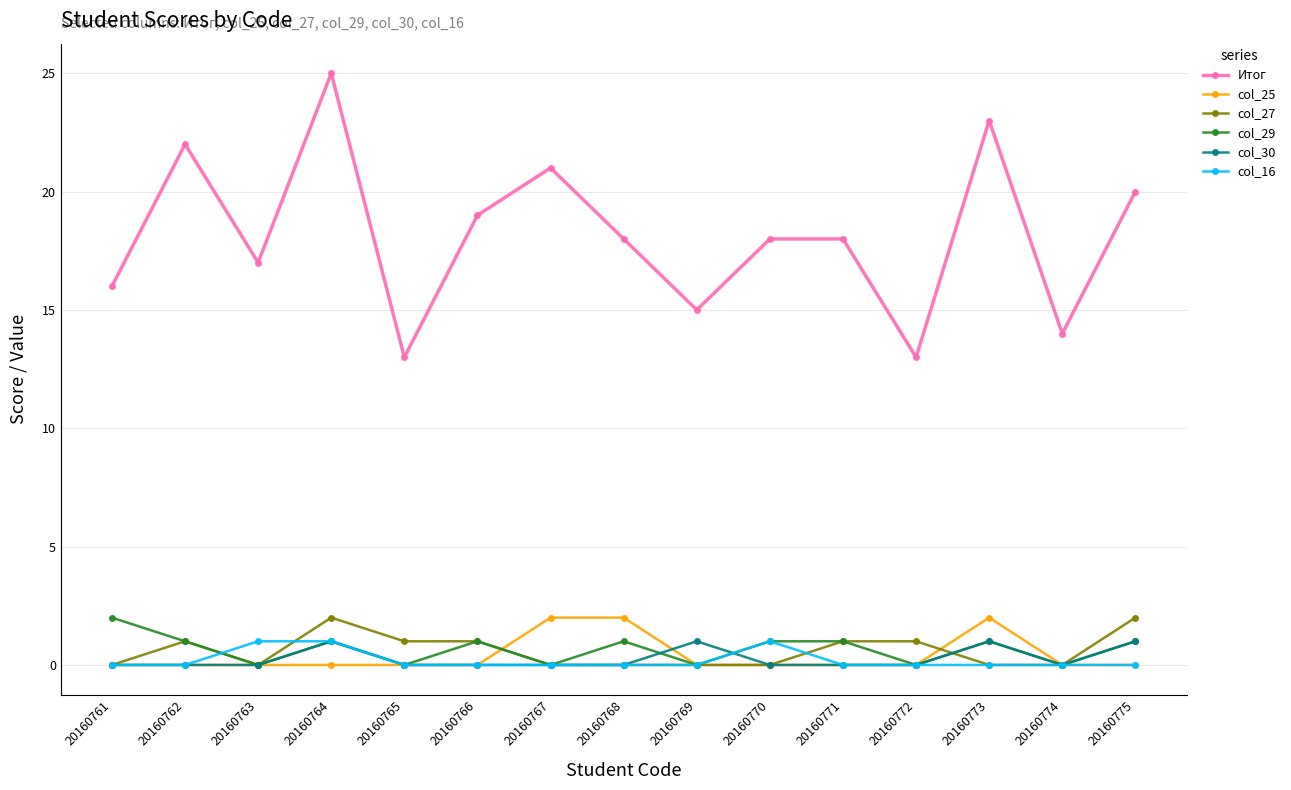

Reading right to left, what are all the values shown in this chart?

Итог: 20160775=20	20160774=14	20160773=23	20160772=13	20160771=18	20160770=18	20160769=15	20160768=18	20160767=21	20160766=19	20160765=13	20160764=25	20160763=17	20160762=22	20160761=16
col_25: 20160775=0	20160774=0	20160773=2	20160772=0	20160771=0	20160770=0	20160769=0	20160768=2	20160767=2	20160766=0	20160765=0	20160764=0	20160763=0	20160762=0	20160761=0
col_27: 20160775=2	20160774=0	20160773=0	20160772=1	20160771=1	20160770=0	20160769=0	20160768=0	20160767=0	20160766=1	20160765=1	20160764=2	20160763=0	20160762=1	20160761=0
col_29: 20160775=1	20160774=0	20160773=1	20160772=0	20160771=1	20160770=1	20160769=0	20160768=1	20160767=0	20160766=1	20160765=0	20160764=1	20160763=0	20160762=1	20160761=2
col_30: 20160775=1	20160774=0	20160773=1	20160772=0	20160771=0	20160770=0	20160769=1	20160768=0	20160767=0	20160766=0	20160765=0	20160764=1	20160763=0	20160762=0	20160761=0
col_16: 20160775=0	20160774=0	20160773=0	20160772=0	20160771=0	20160770=1	20160769=0	20160768=0	20160767=0	20160766=0	20160765=0	20160764=1	20160763=1	20160762=0	20160761=0